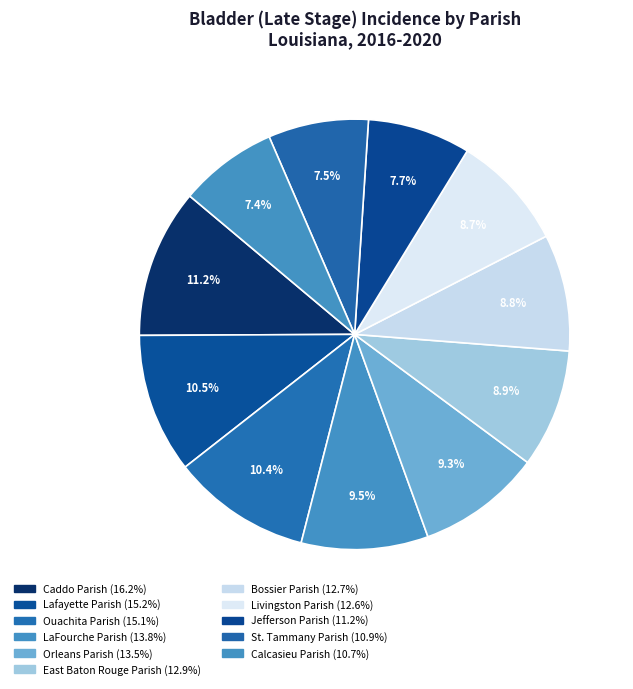

Rank the categories by value from highest to lowest.

Caddo Parish, Lafayette Parish, Ouachita Parish, LaFourche Parish, Orleans Parish, East Baton Rouge Parish, Bossier Parish, Livingston Parish, Jefferson Parish, St. Tammany Parish, Calcasieu Parish